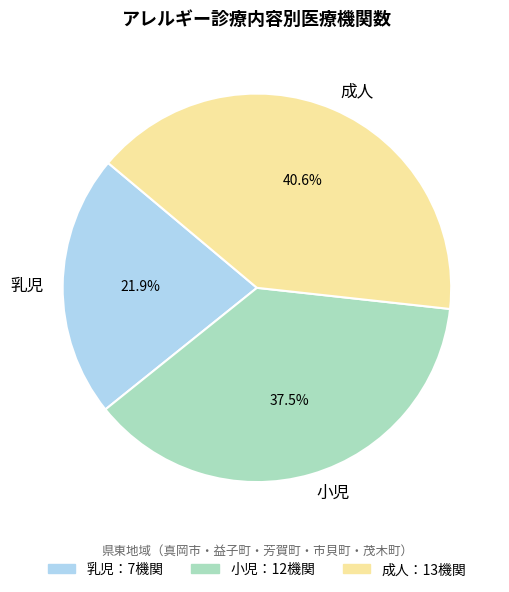

Is 乳児 the majority of the pie?

No